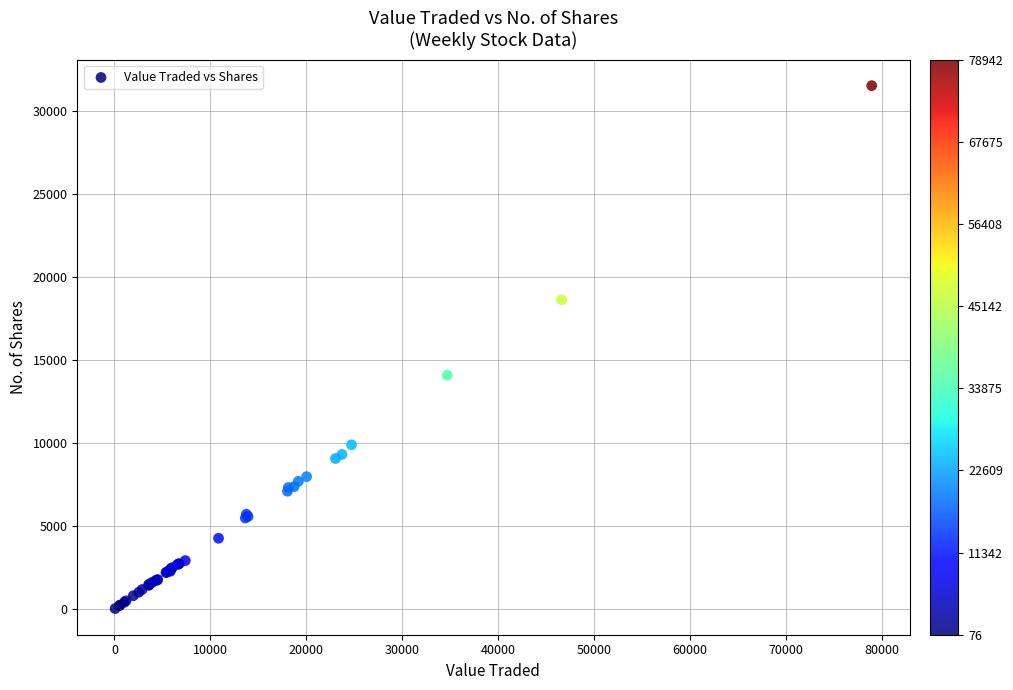

What Y value in the scatter plot is closest to 15790?

14101